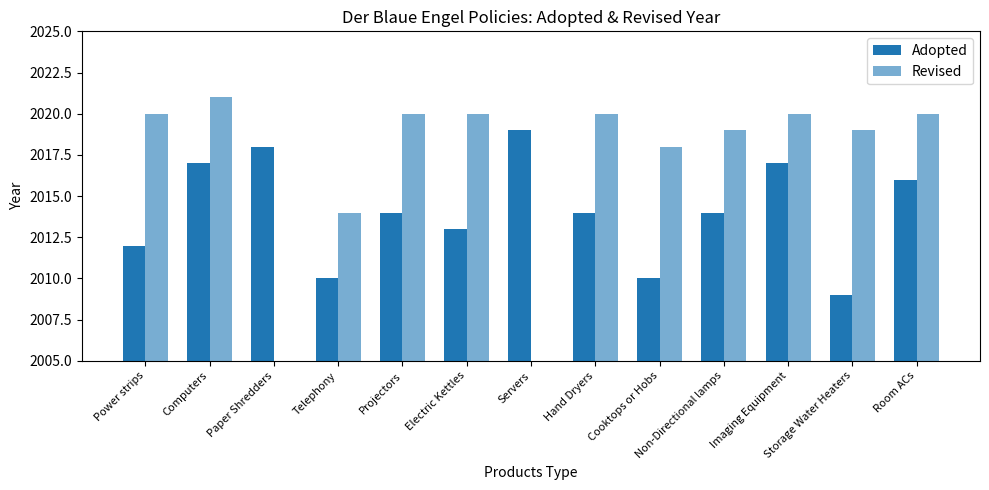

What position from the right is Servers?

7